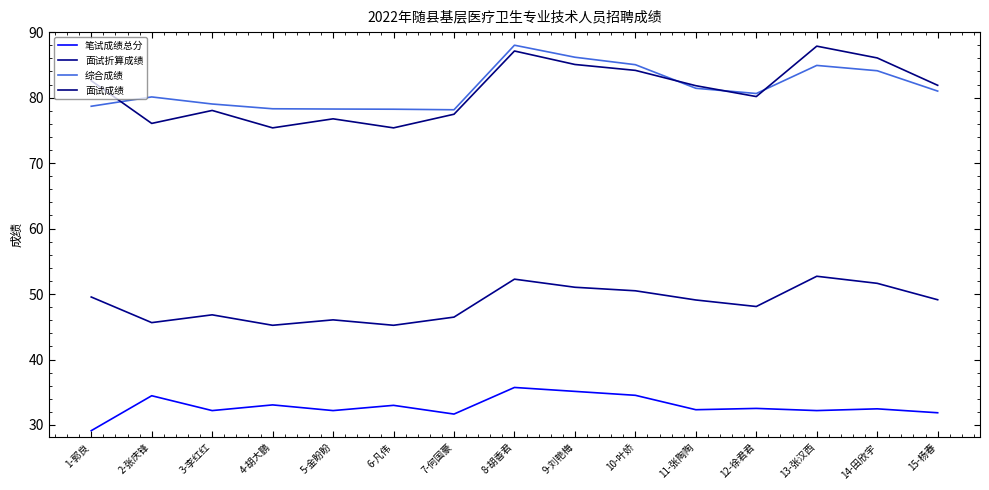

What is the difference between the maximum and minimum values in the 面试成绩 series?

12.5